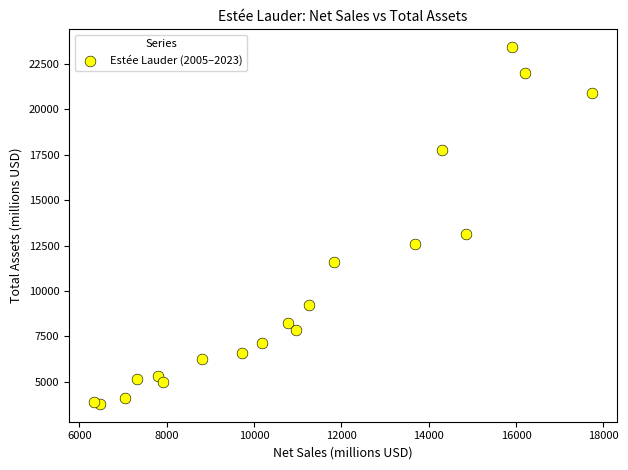

What Y value in the scatter plot is closest to 13599?

13156